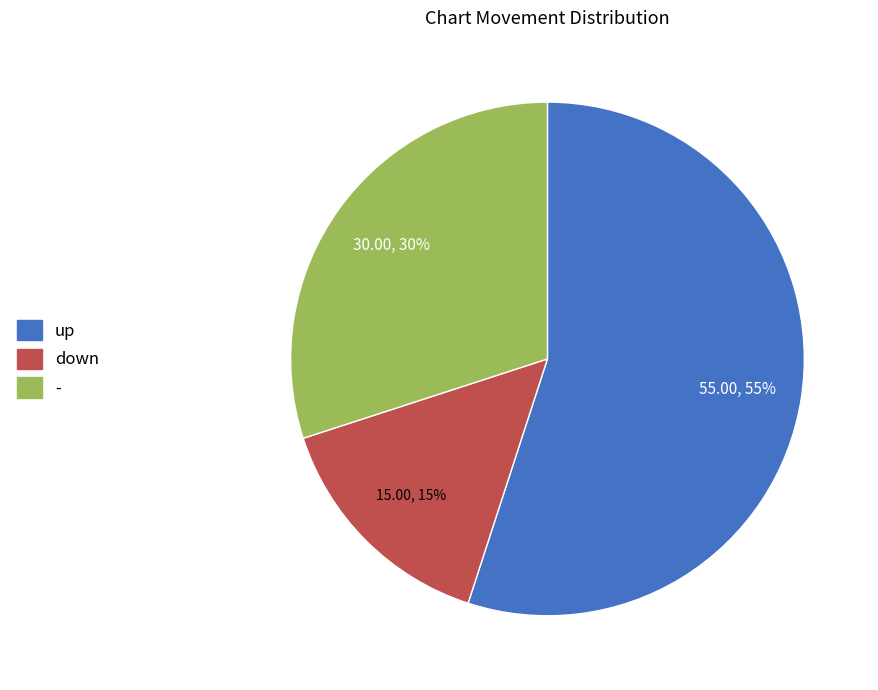

Which category has the biggest portion of the pie?

up